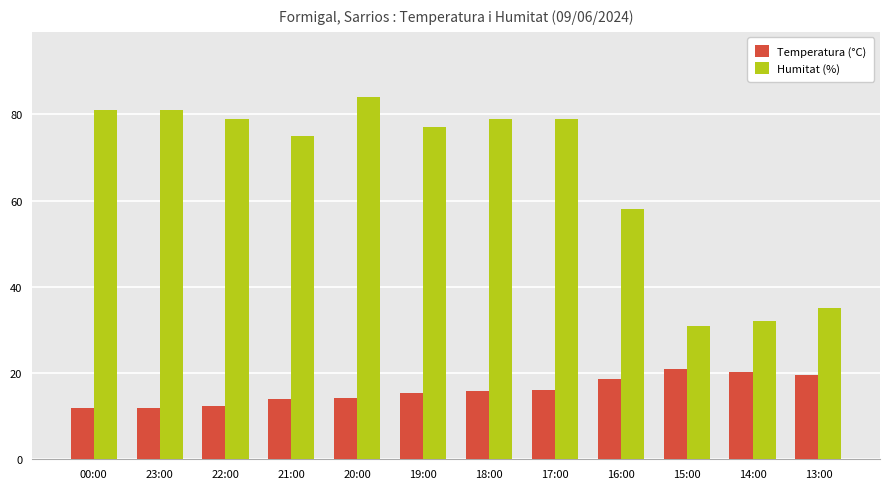

Count the number of data series in this chart.

2